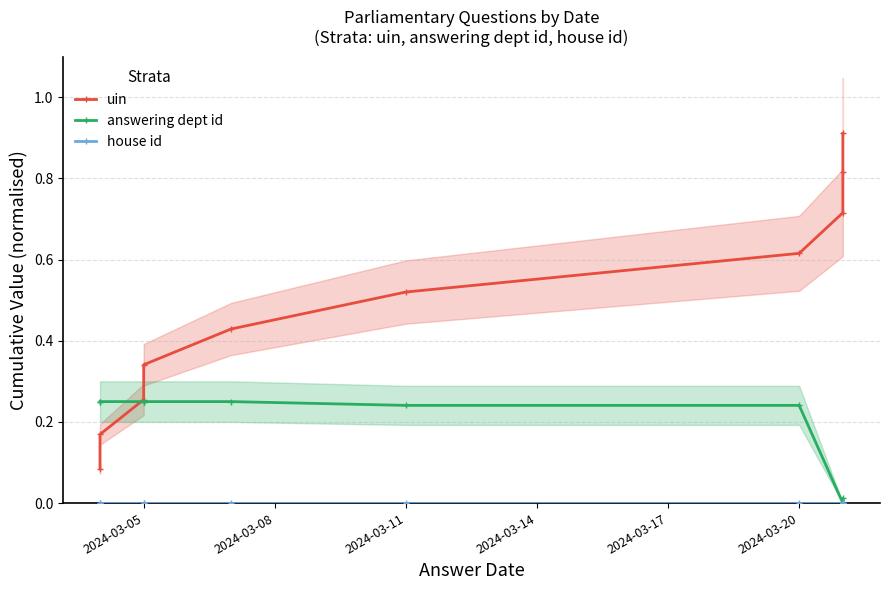

What is the maximum value shown in the chart?

0.9